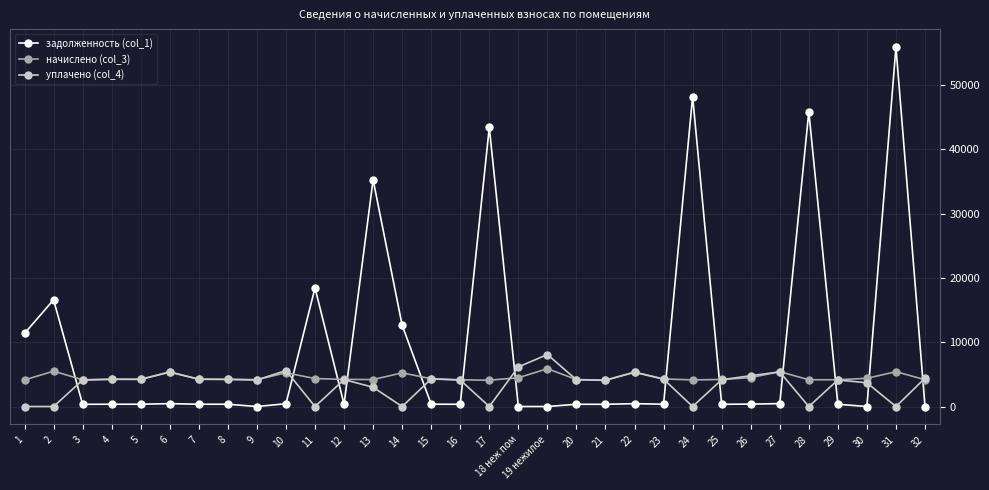

What is the maximum value shown in the chart?

55898.5